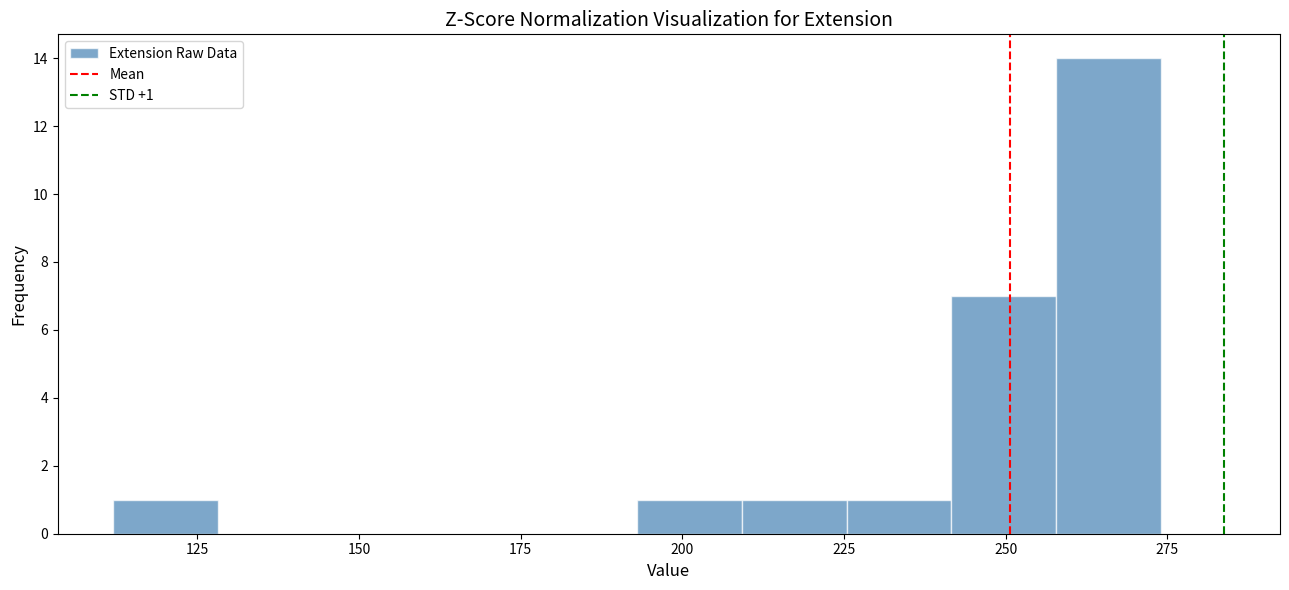

Read against the x-axis, roughly where is the centre of the tallest bar?

265